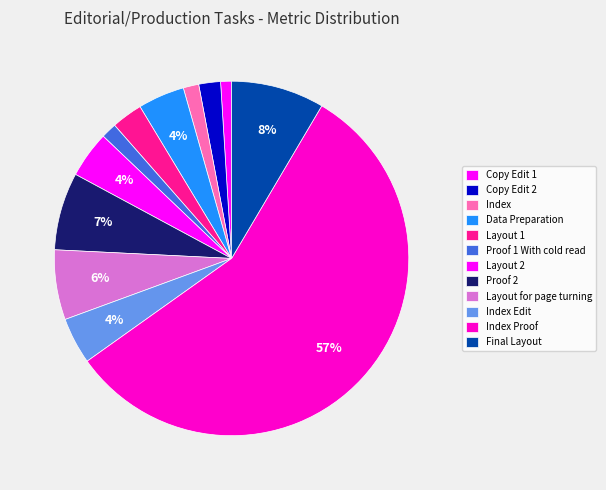

What percentage is the Copy Edit 1 slice, to the nearest percent?

1%